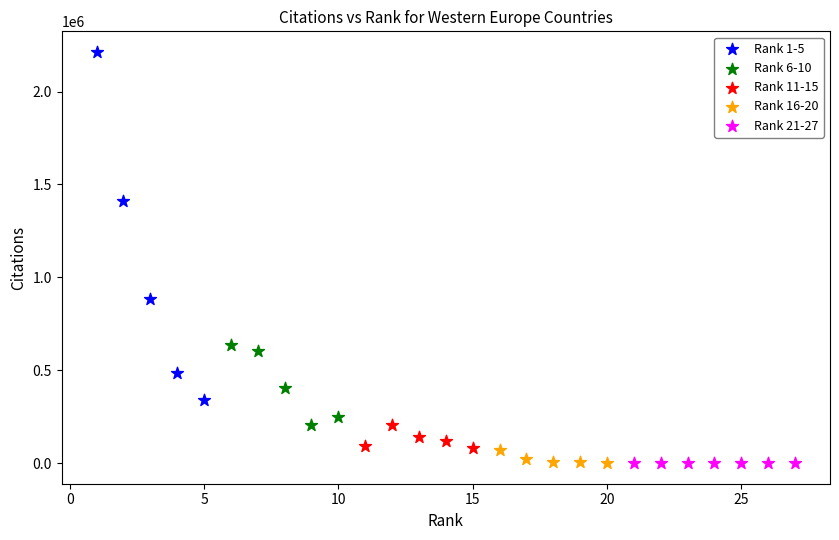

Which series contains the highest Y value?

Rank 1-5